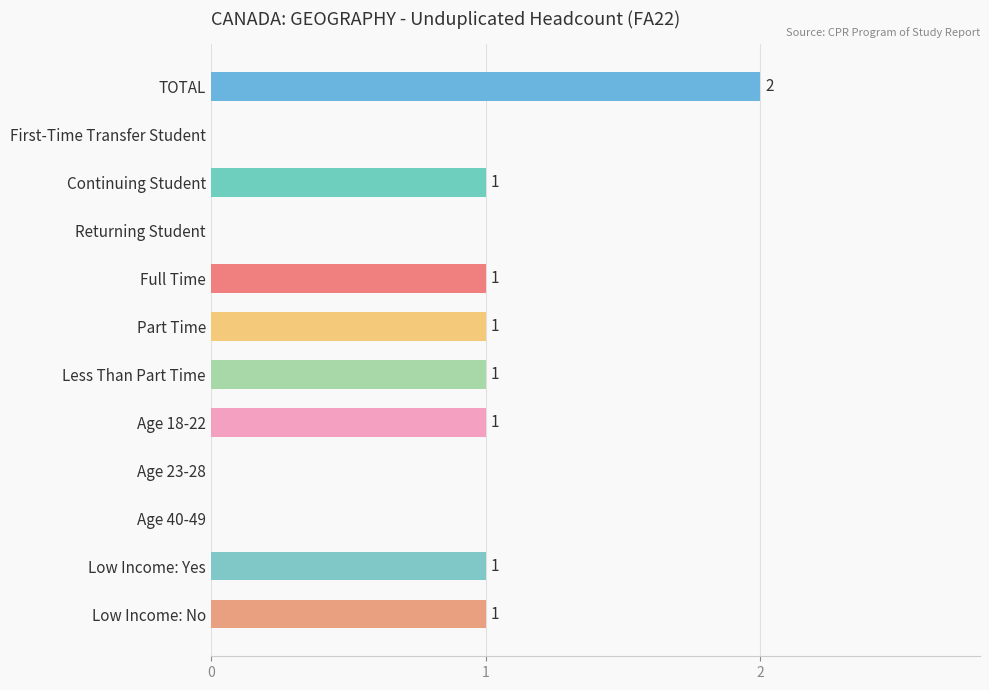

Reading top to bottom, list all the values displayed in this chart.

TOTAL=2	First-Time Transfer Student=0	Continuing Student=1	Returning Student=0	Full Time=1	Part Time=1	Less Than Part Time=1	Age 18-22=1	Age 23-28=0	Age 40-49=0	Low Income: Yes=1	Low Income: No=1